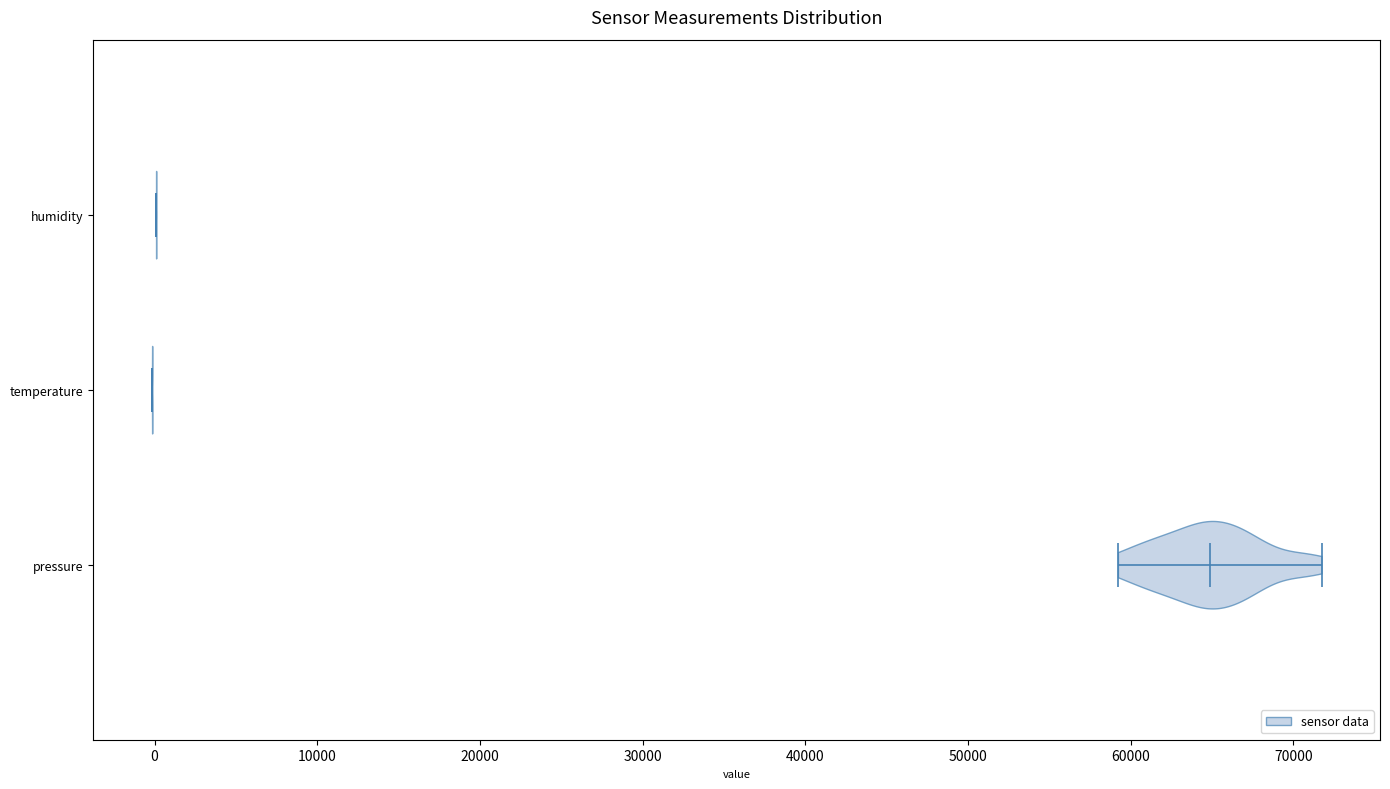

What is the highest point the violin for temperature reaches on the x-axis? The values are not printed on the chart, so give them approximately, as read against the axis.

0